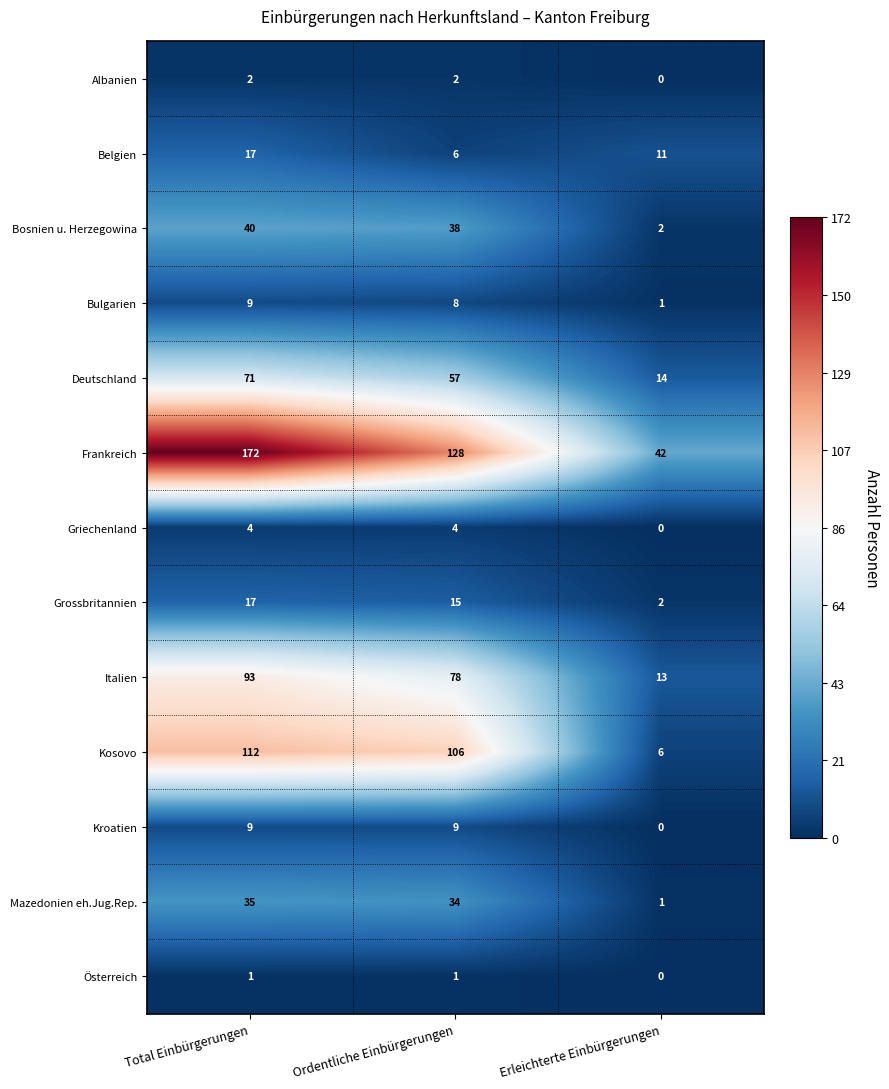

What is the greatest value displayed?

172